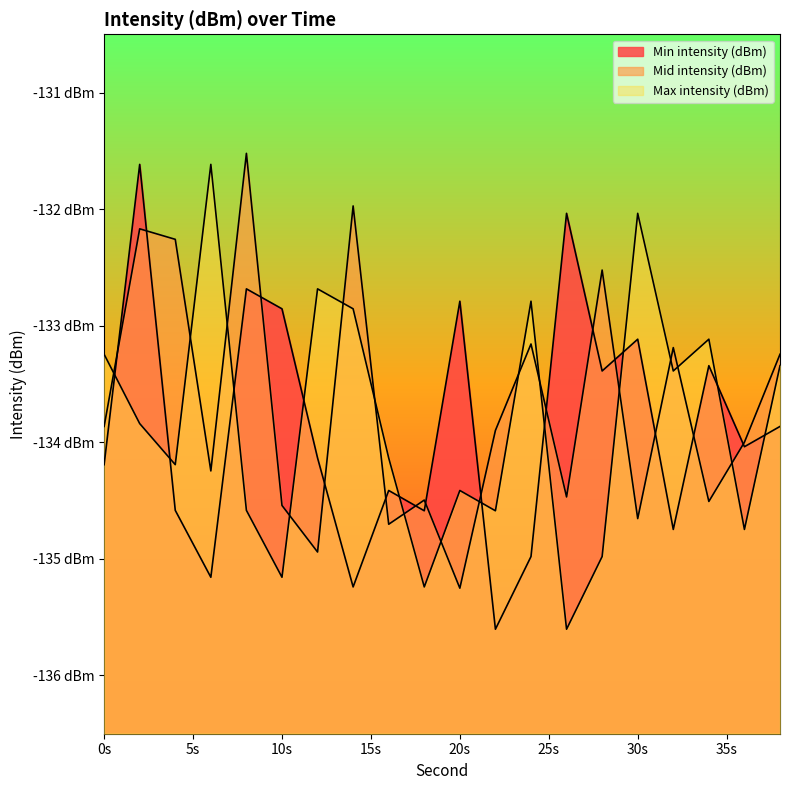

Where is the first local maximum for Max intensity (dBm)?

6